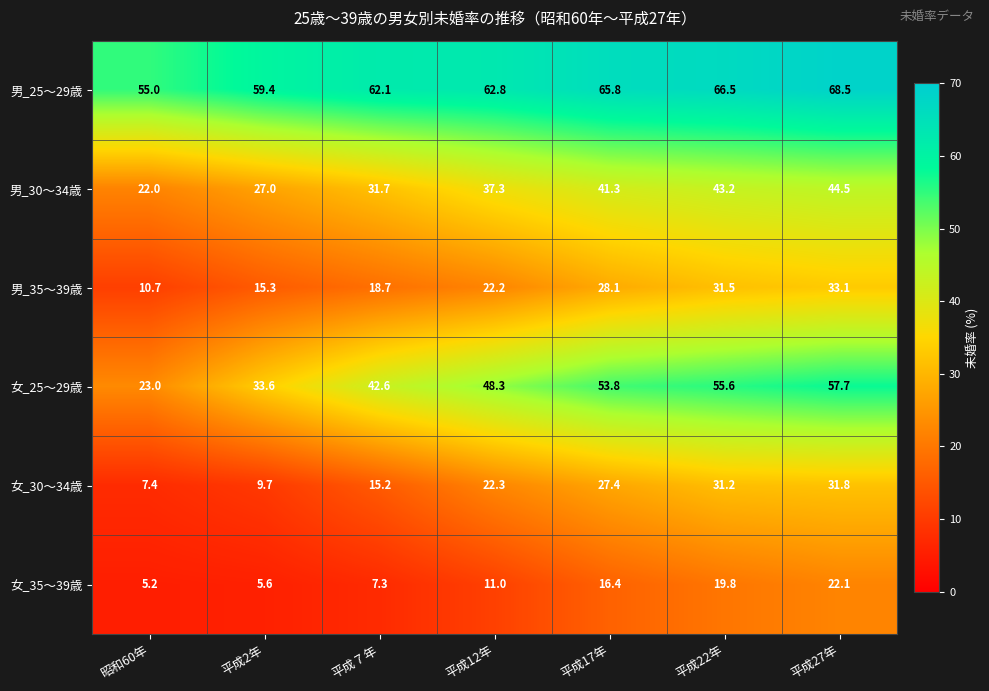

Which label corresponds to the smallest value in the chart?

昭和60年